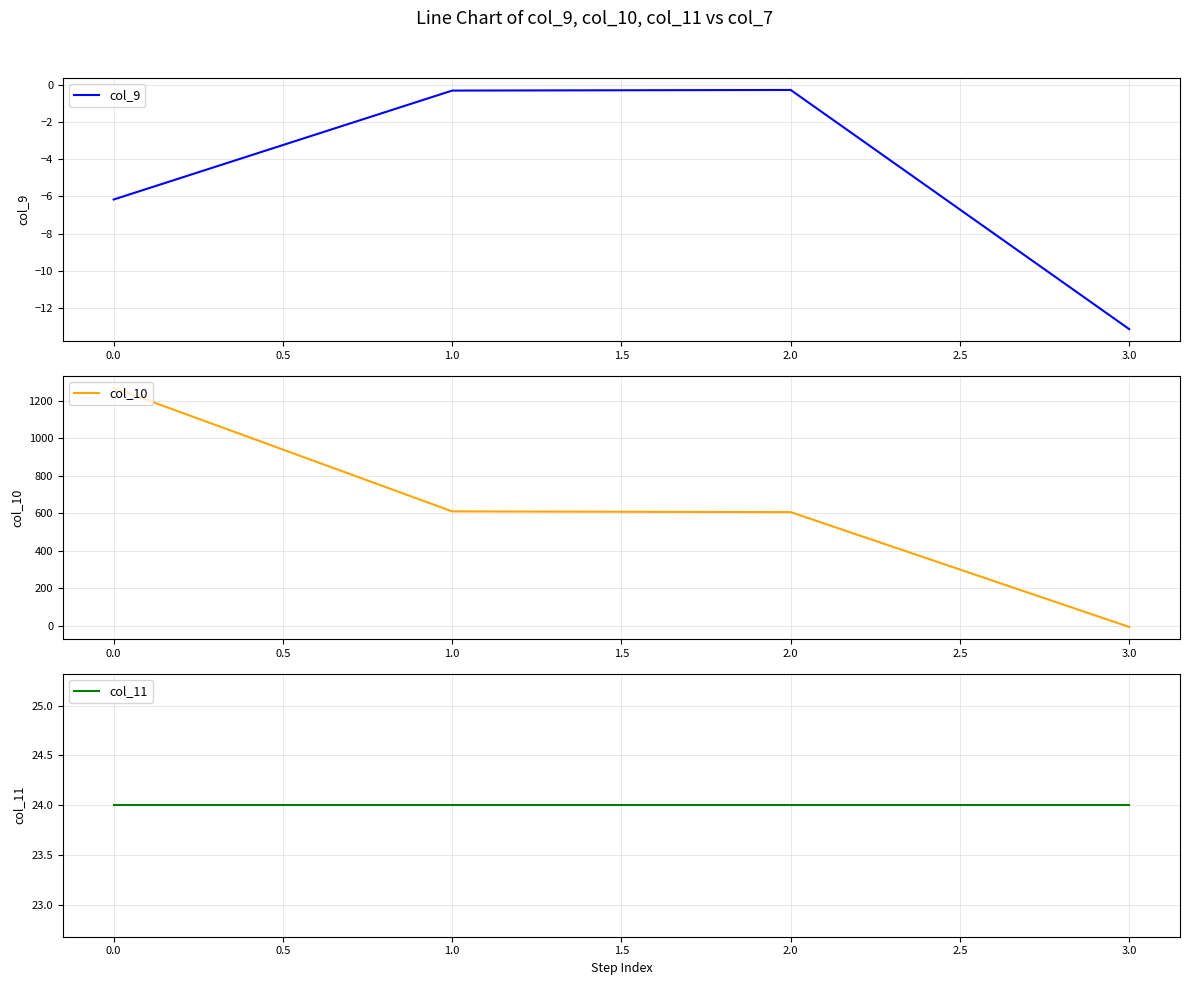

How many interior local peaks does the col_9 series have?

1